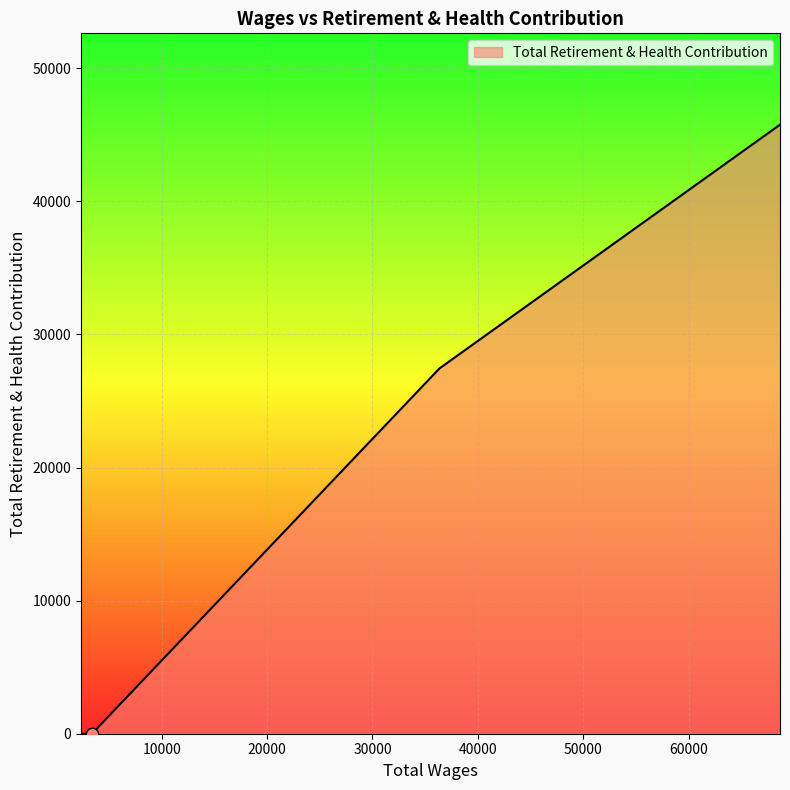

Which has a higher value, 68677.0 or 3382.0?

68677.0